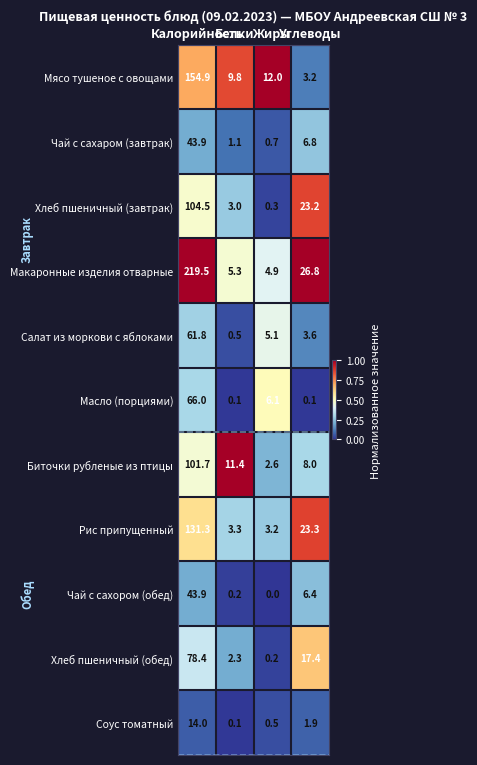

Which series has the largest total across all categories?

Макаронные изделия отварные